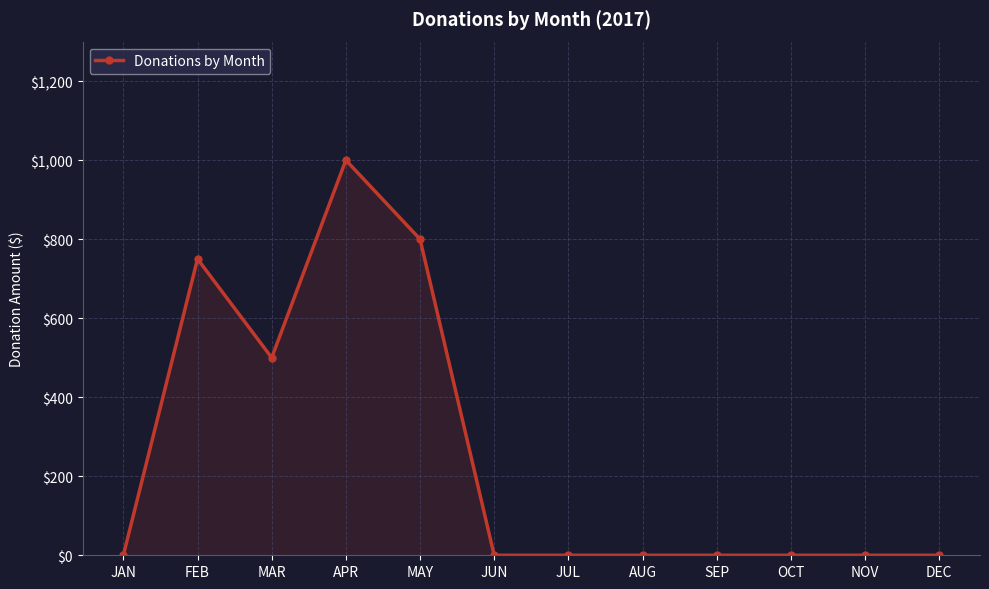

What is the average value?

254